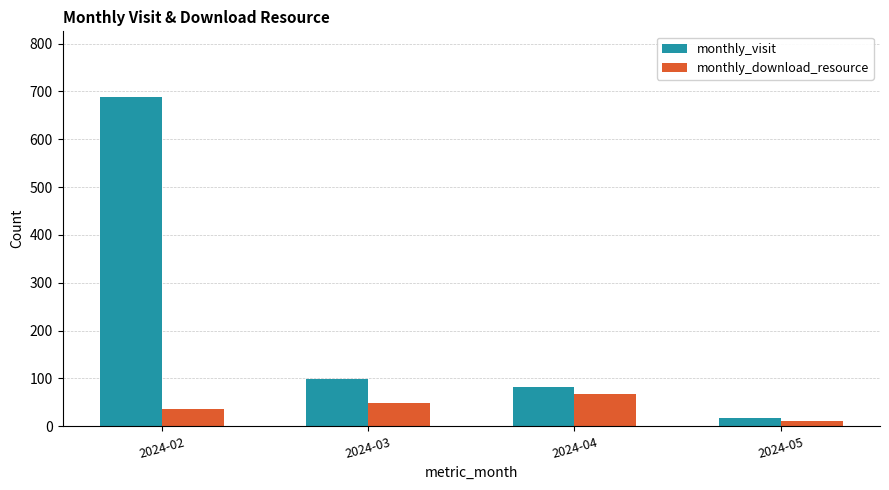

Rank the series by their average value, from highest to lowest.

monthly_visit, monthly_download_resource